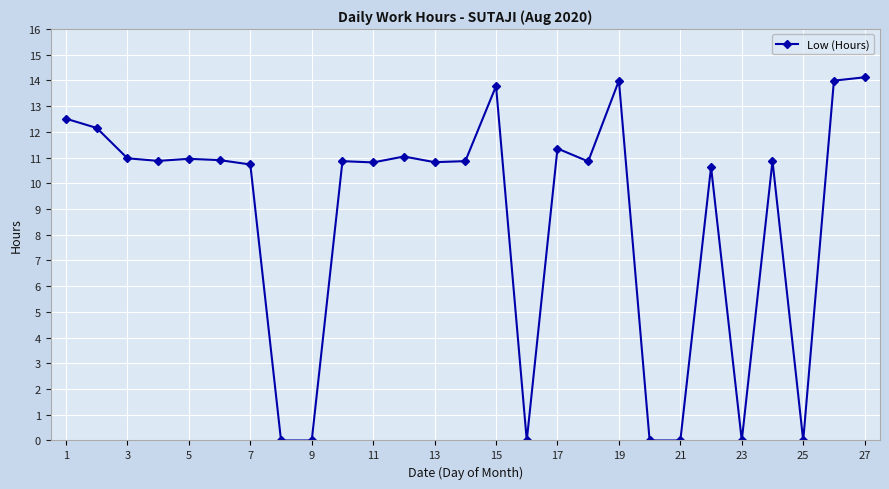

Does the chart have visible grid lines?

Yes